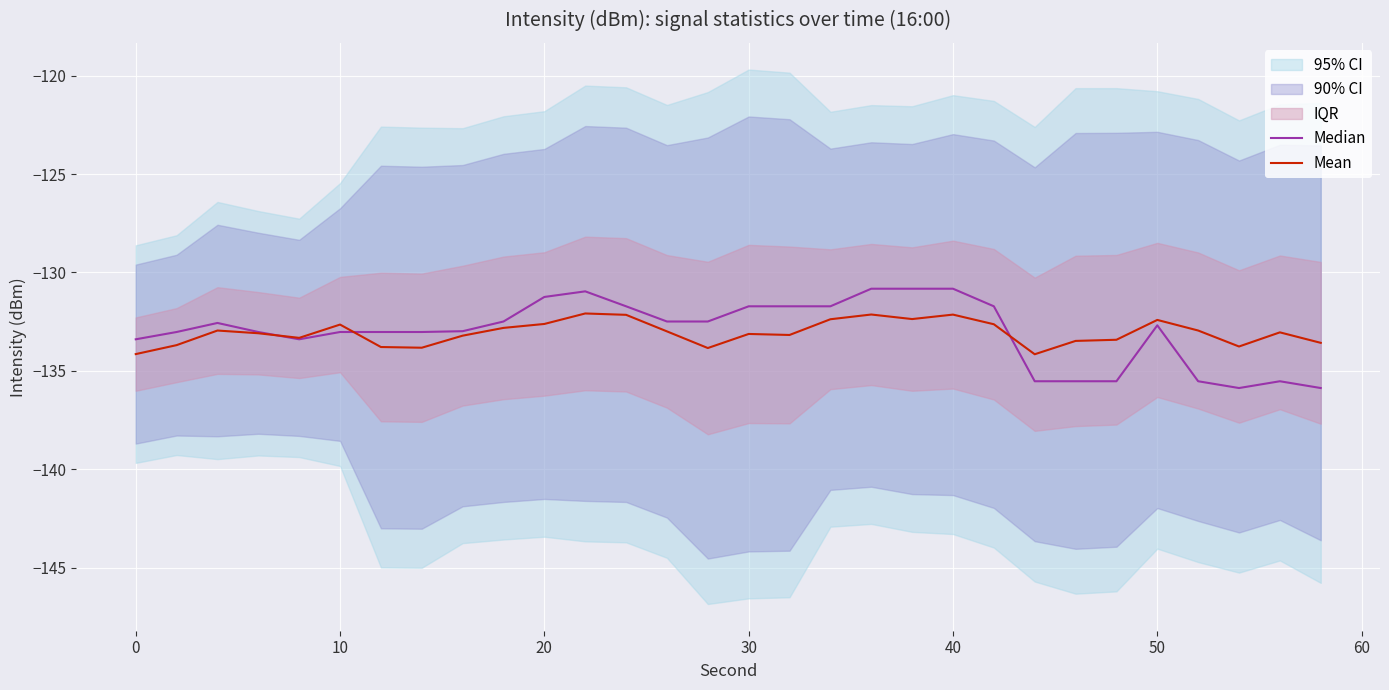

What is the value of the Median point at the 3rd from the left?

-132.6